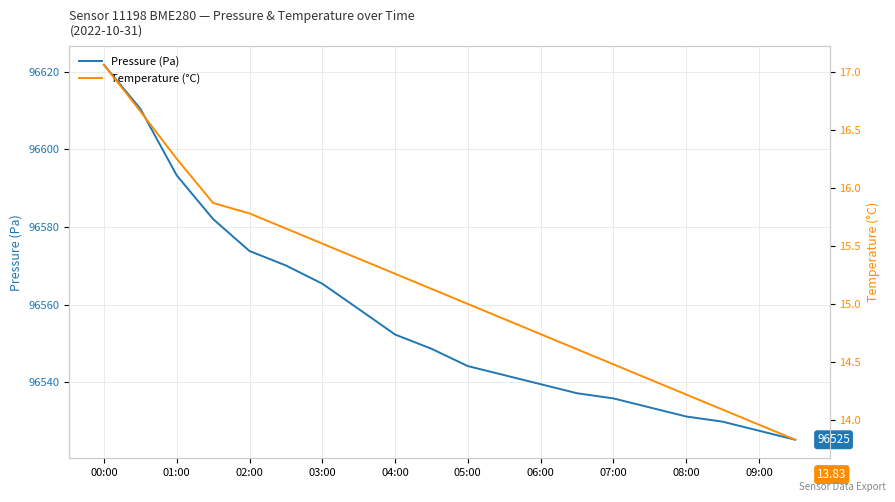

Which category has the highest value in the Pressure (Pa) series?

00:00